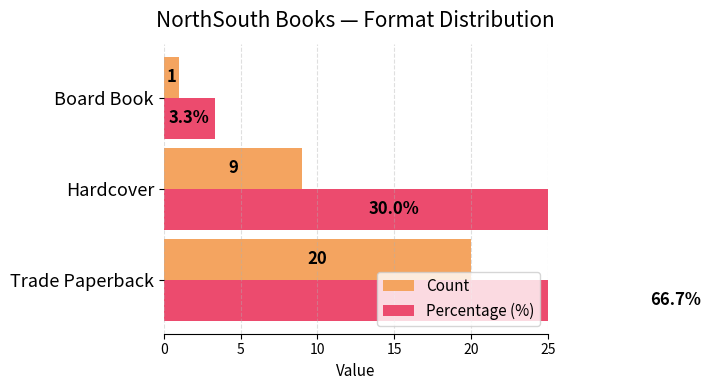

Rank the series by their average value, from lowest to highest.

Count, Percentage (%)